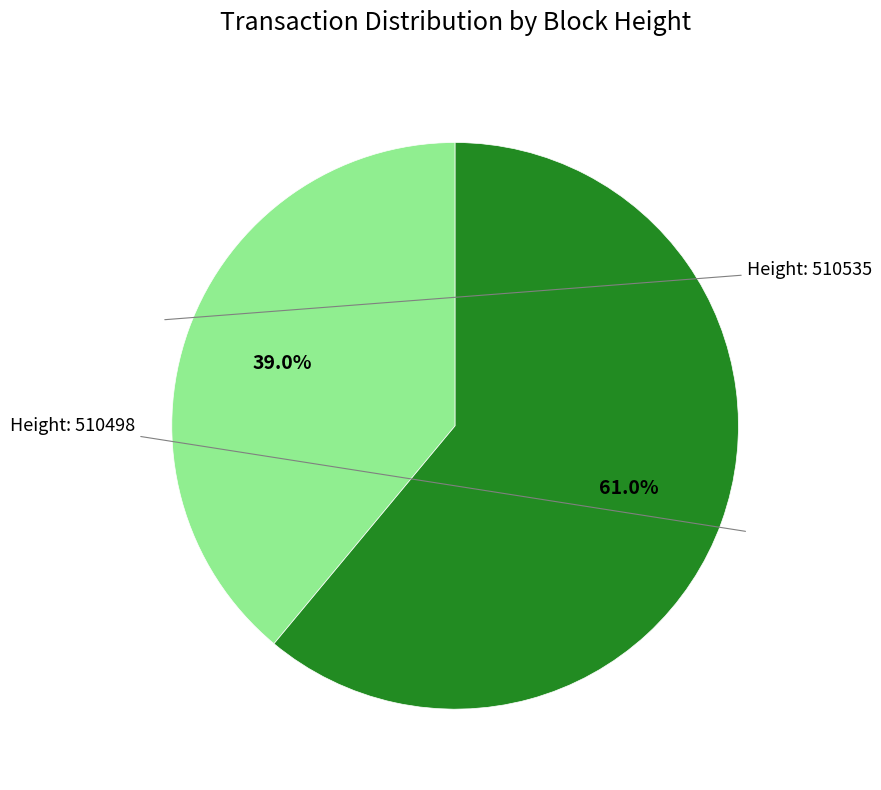

Does any single category account for the majority?

Yes